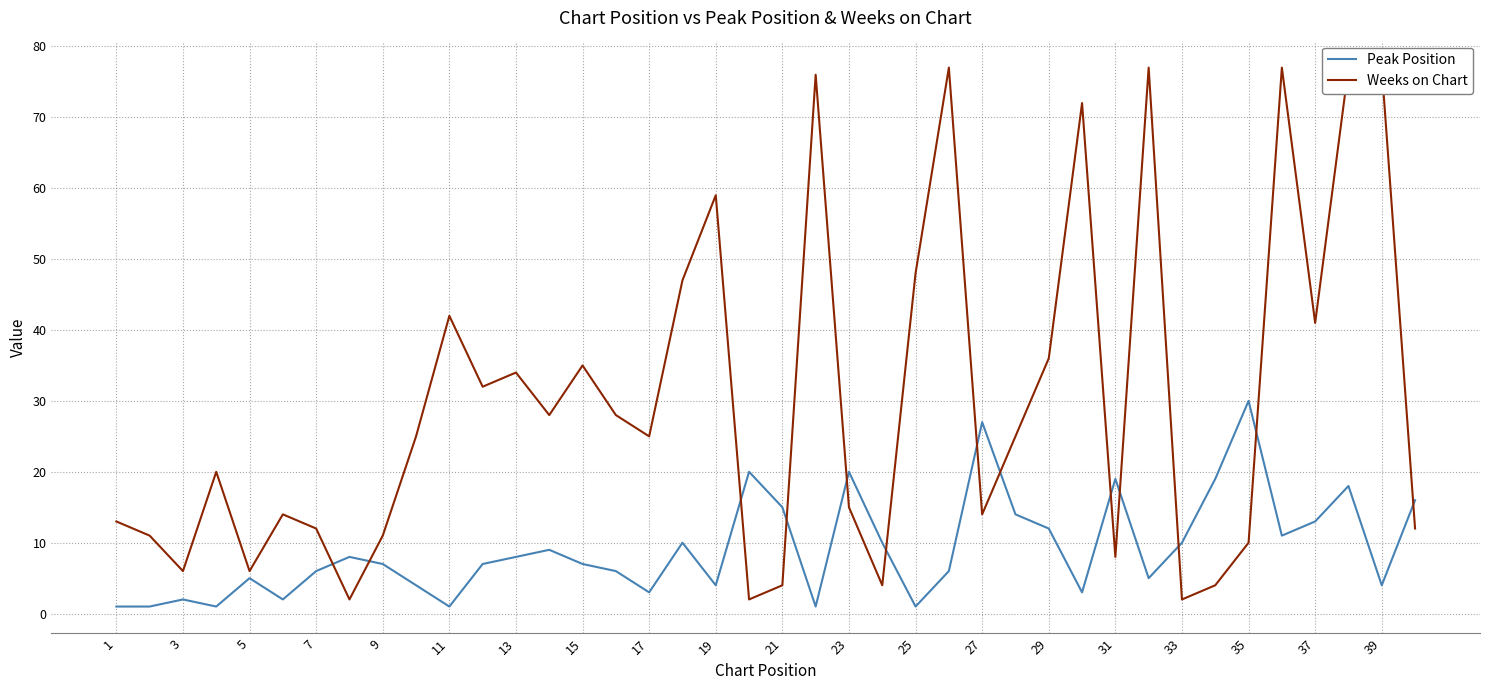

Reading left to right, transcribe all the data shown in this chart.

Peak Position: 1	1	2	1	5	2	6	8	7	4	1	7	8	9	7	6	3	10	4	20	15	1	20	10	1	6	27	14	12	3	19	5	10	19	30	11	13	18	4	16
Weeks on Chart: 13	11	6	20	6	14	12	2	11	25	42	32	34	28	35	28	25	47	59	2	4	76	15	4	48	77	14	25	36	72	8	77	2	4	10	77	41	77	77	12